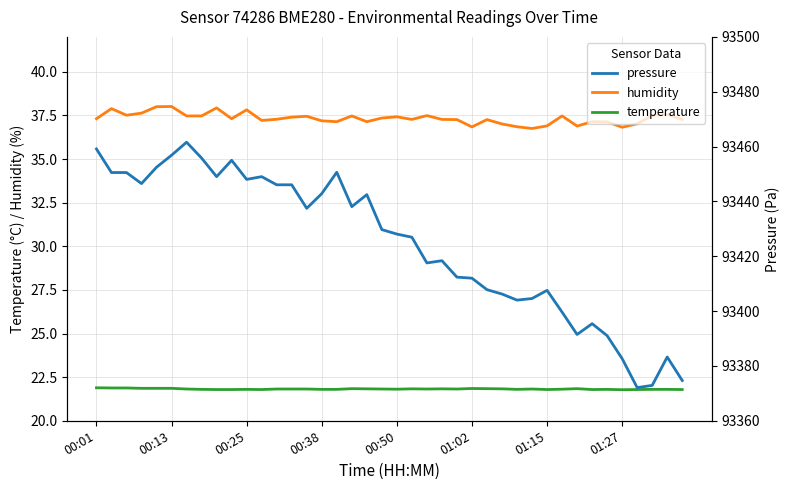

The value of temperature at 00:38 is 36.5. True or false?

False